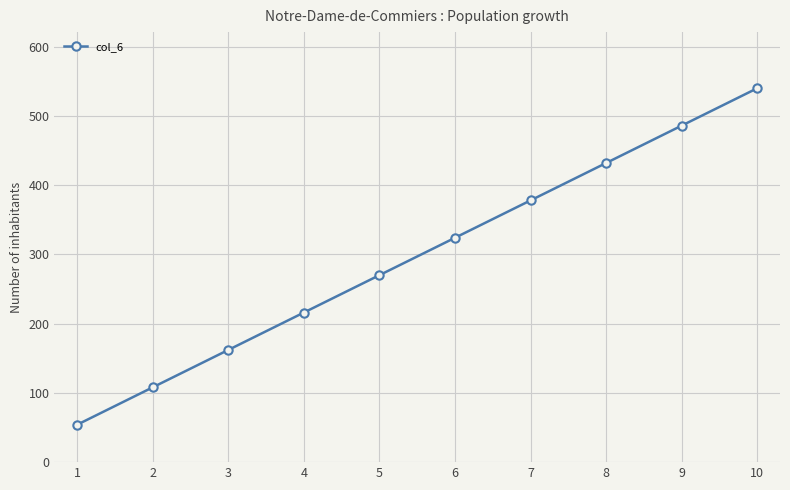

The value at 4 is 216. True or false?

True